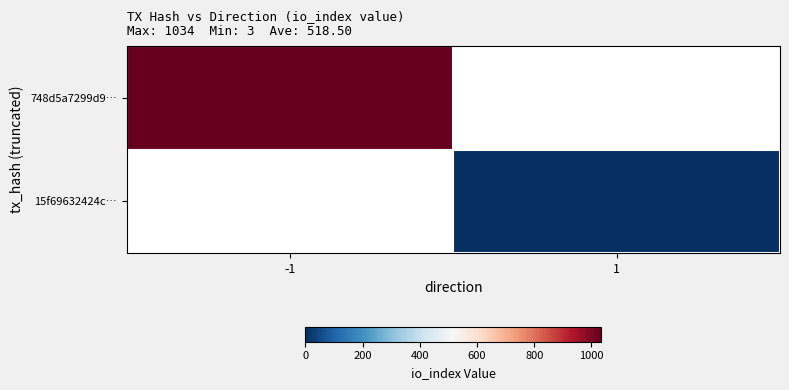

Reading left to right, what are all the values shown in this chart?

748d5a7299d9…: -1=1034	1=0
15f69632424c…: -1=0	1=3